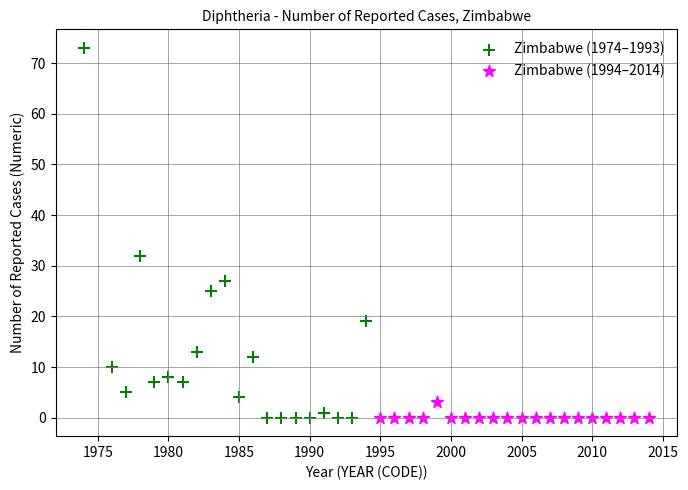

Which series contains the highest Y value?

Zimbabwe (1974–1993)